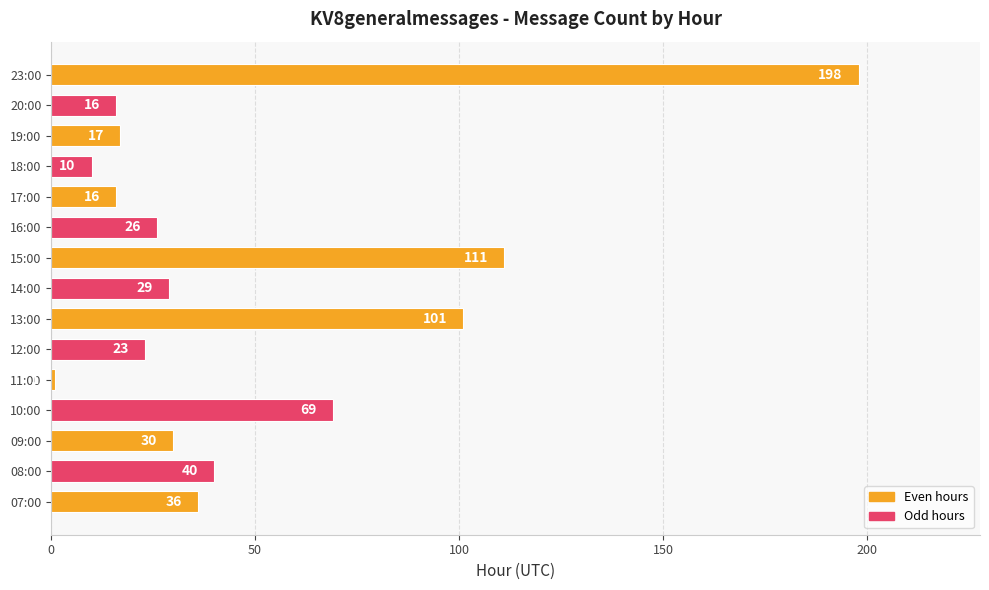

What is the average value?

48